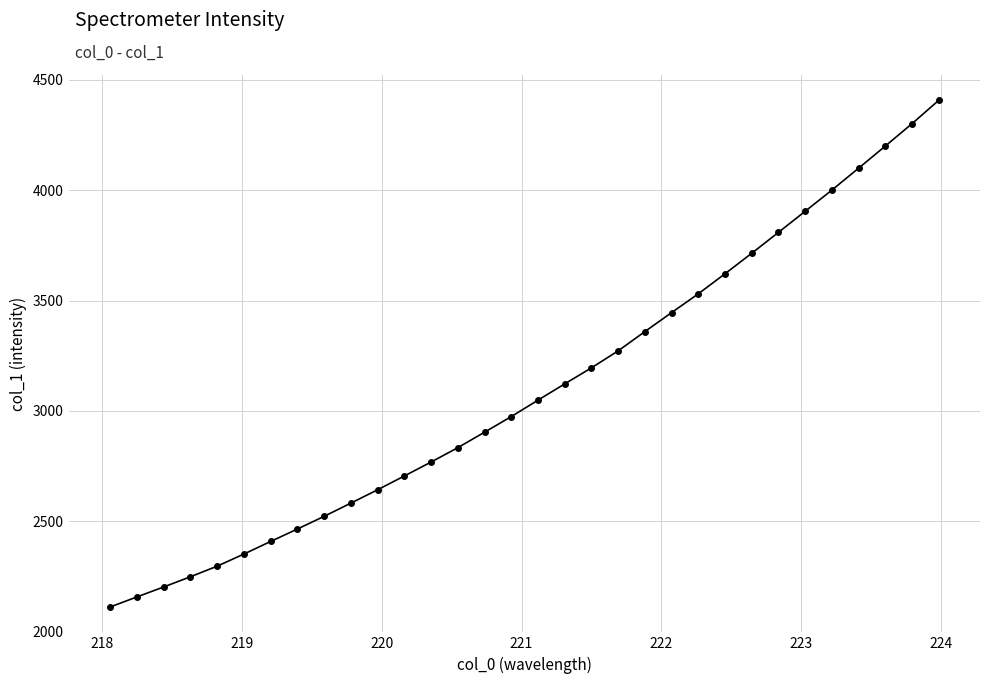

What is the value of the 12th point from the left?

2705.6